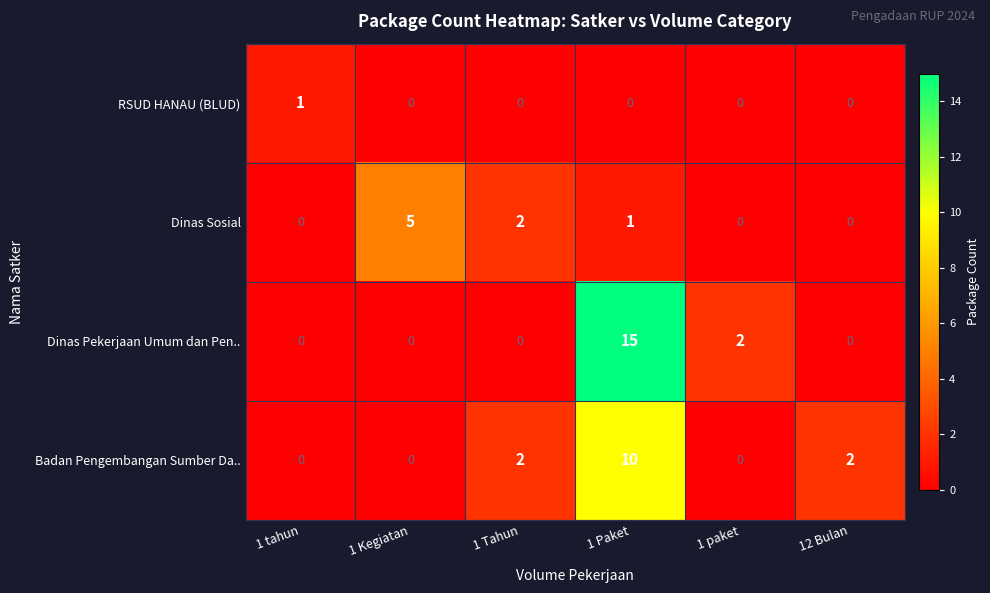

Which series has the largest range (max minus min)?

Dinas Pekerjaan Umum dan Pen..